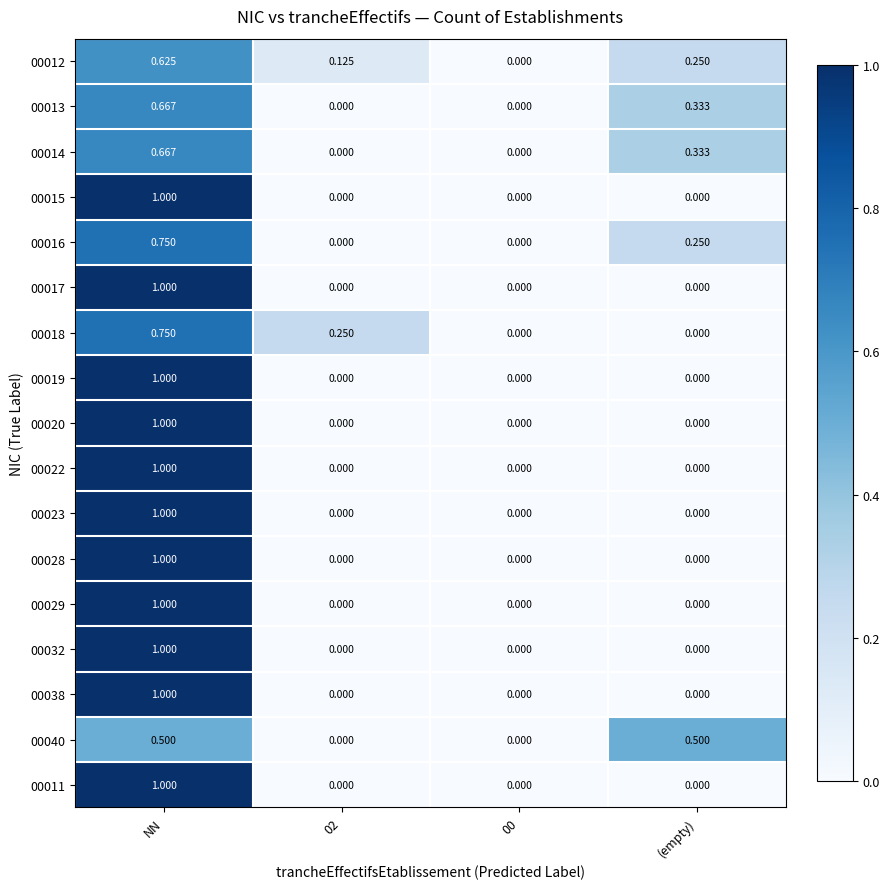

Which category has the highest value in the 00011 series?

NN